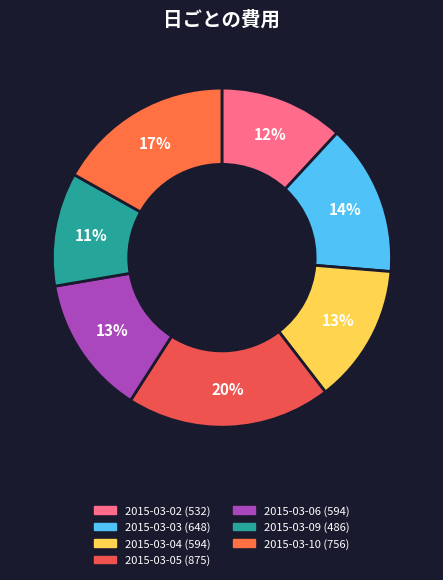

True or false: 2015-03-10 accounts for 5% of the total.

False